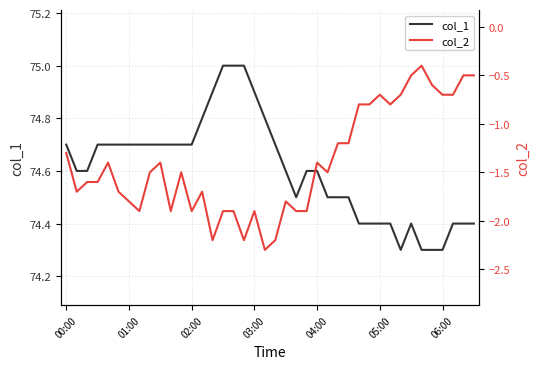

What is the difference between the second highest and second lowest values in the col_1 series?

0.7